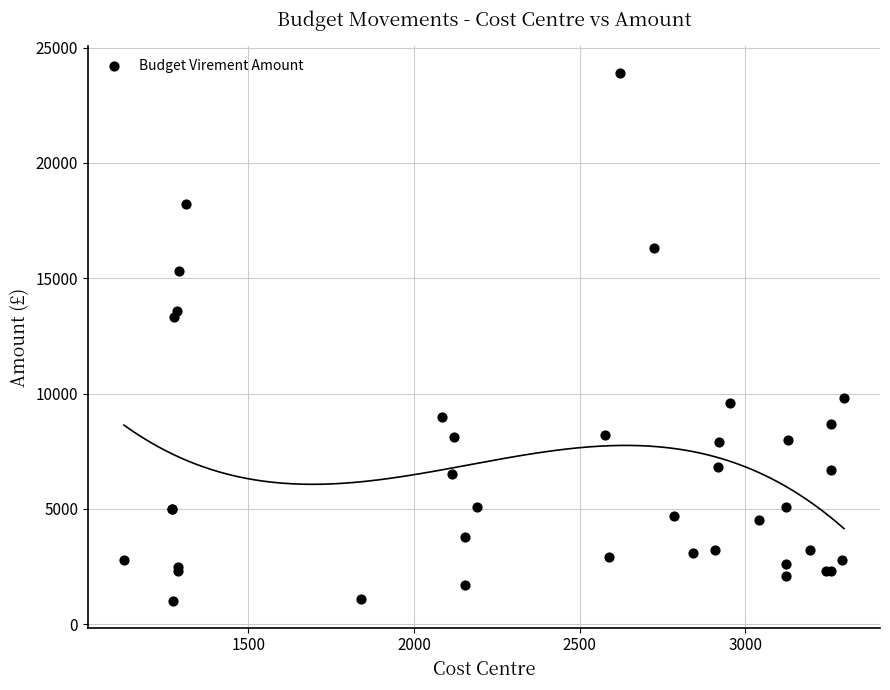

What Y value in the scatter plot is closest to 12450?

13300